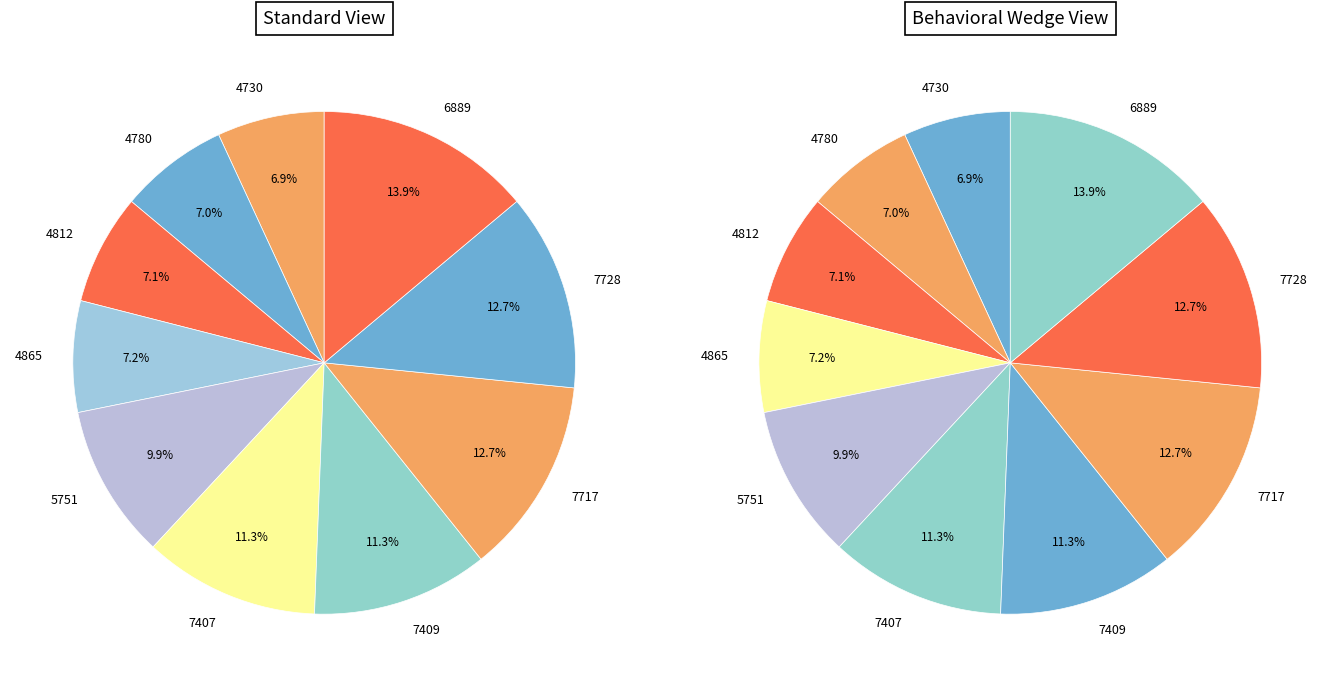

What percentage is the 7717 slice, to the nearest percent?

13%